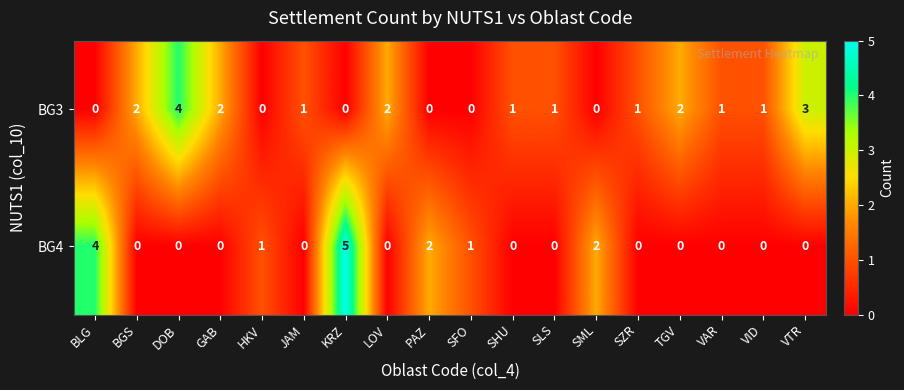

What is the sum of all BG3 values?

21